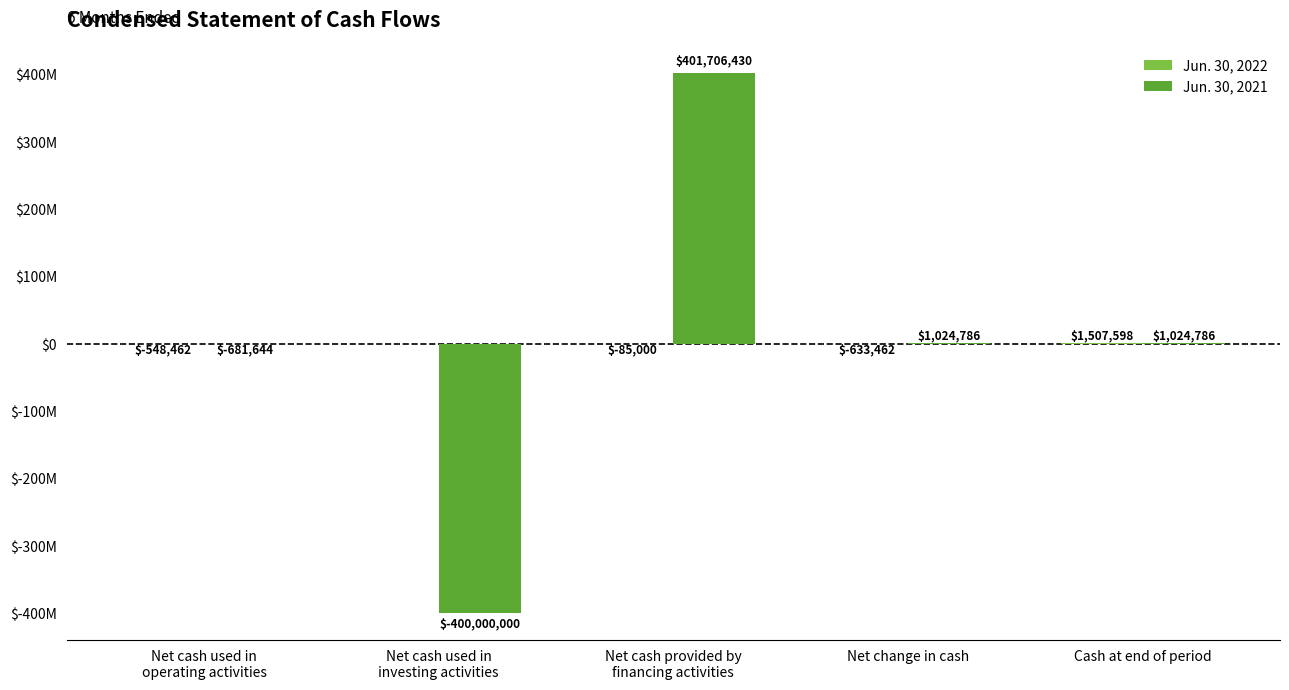

Which series has the largest range (max minus min)?

Jun. 30, 2021